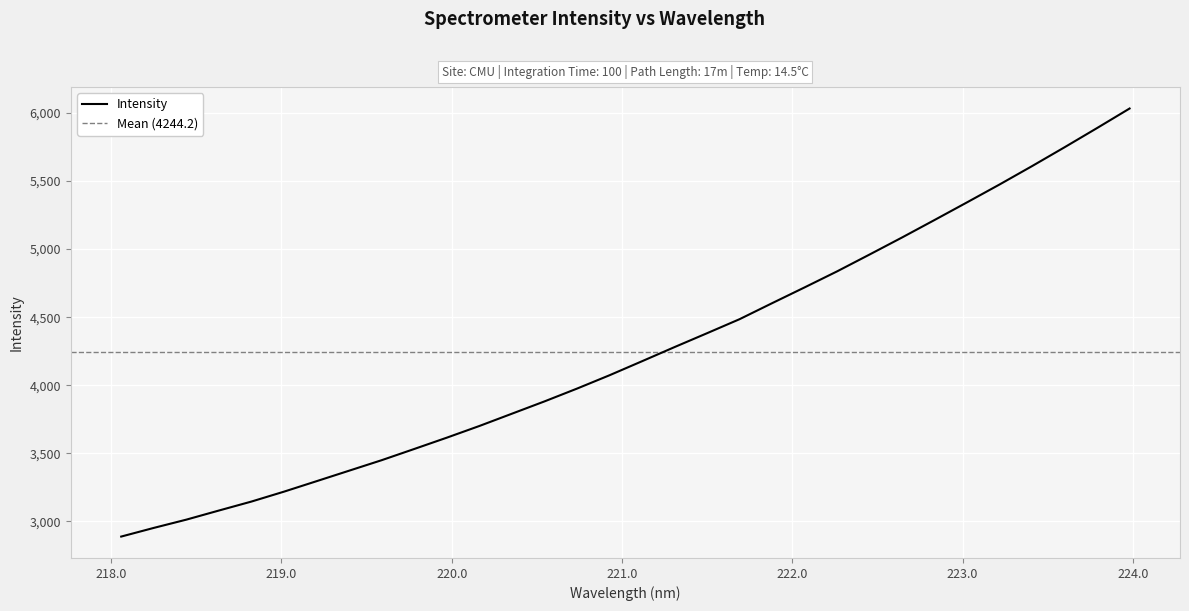

What is the maximum value for Intensity?

6032.6